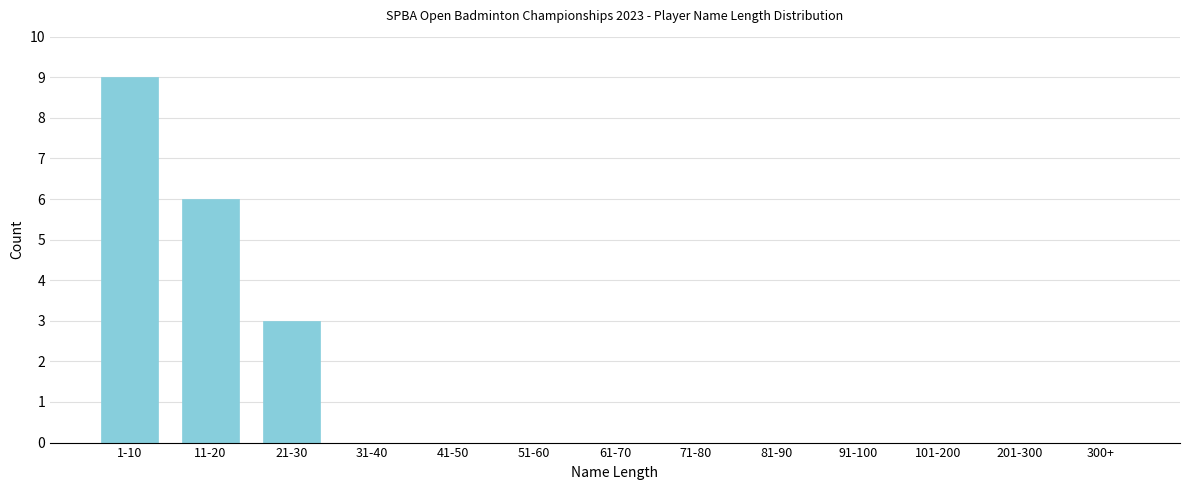

Reading left to right, what are all the values shown in this chart?

1-10=9	11-20=6	21-30=3	31-40=0	41-50=0	51-60=0	61-70=0	71-80=0	81-90=0	91-100=0	101-200=0	201-300=0	300+=0